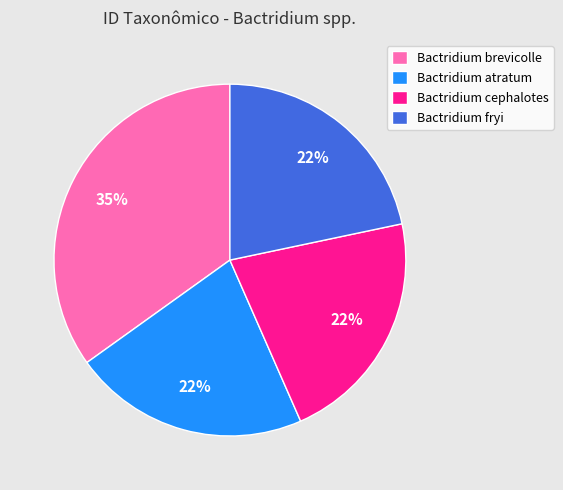

True or false: Bactridium atratum accounts for 22% of the total.

True